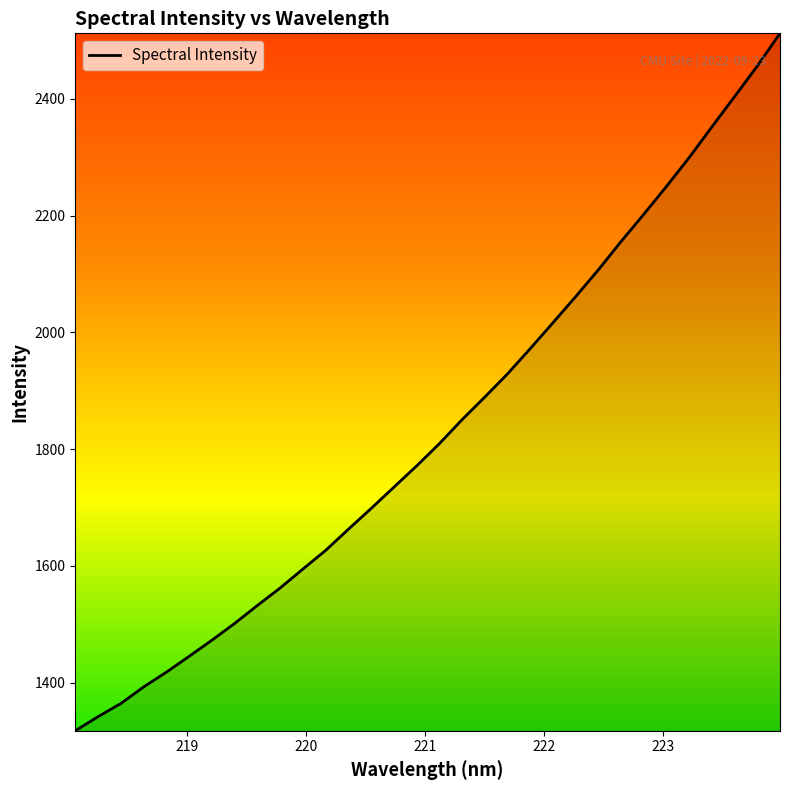

How many values are below 1809?

16